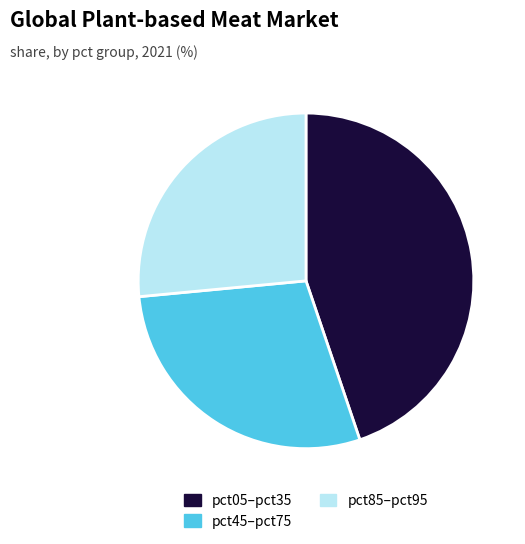

The pct05–pct35 slice represents 31% of the pie. True or false?

False